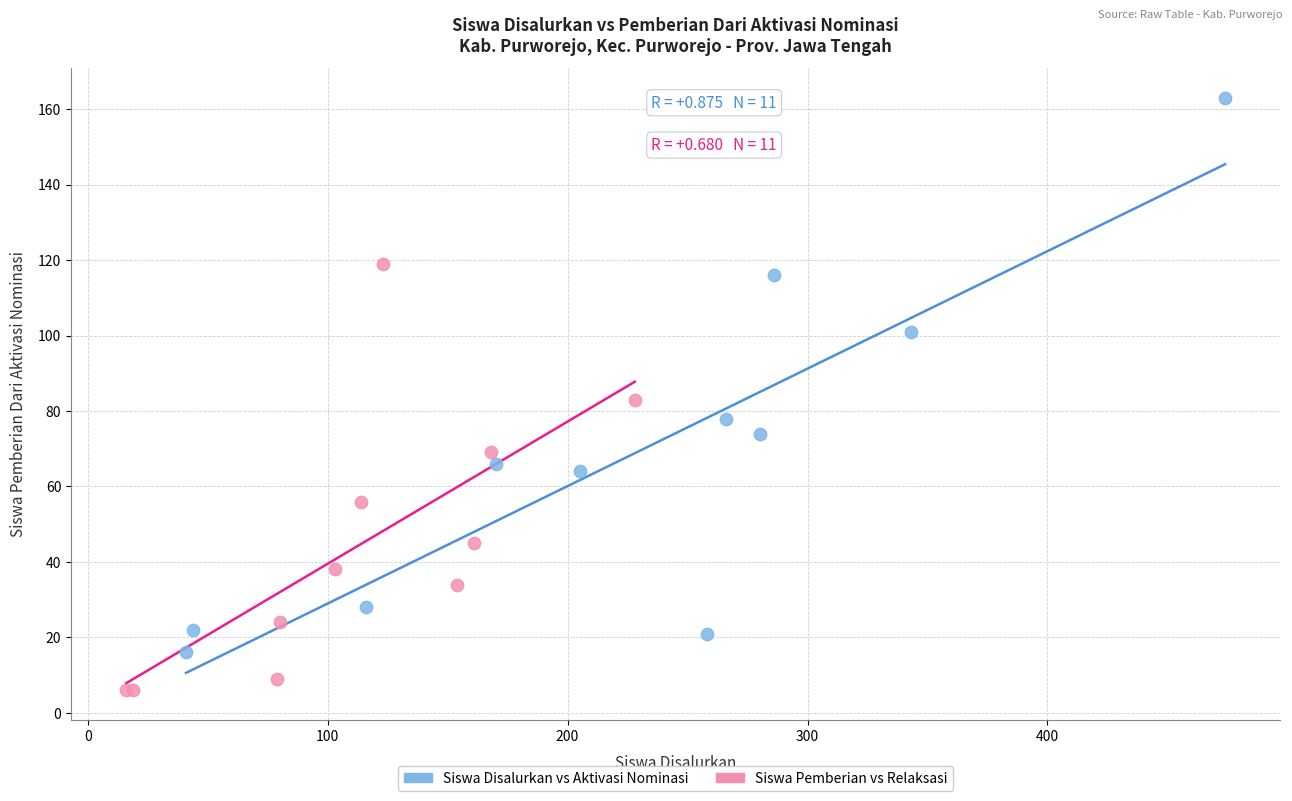

Which series has the widest spread of Y values?

Siswa Disalurkan vs Aktivasi Nominasi